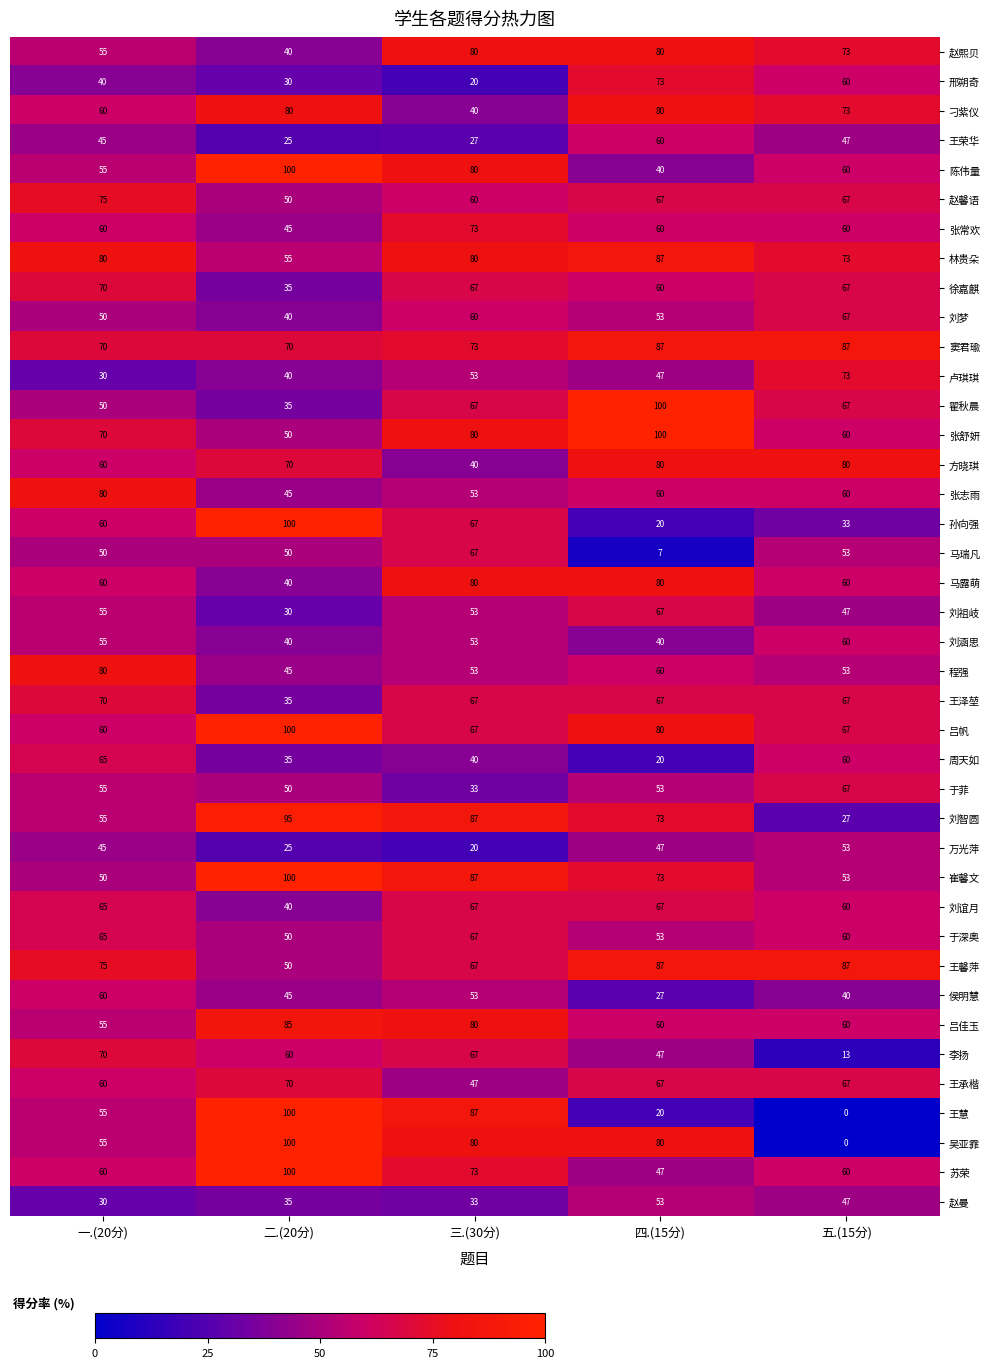

How many 赵熙贝 values are between 55 and 80?

4